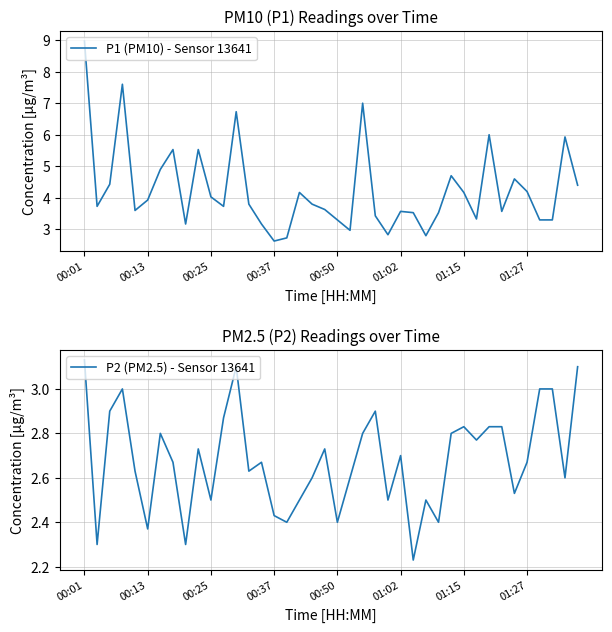

Is this an area chart (filled region under the line)?

No